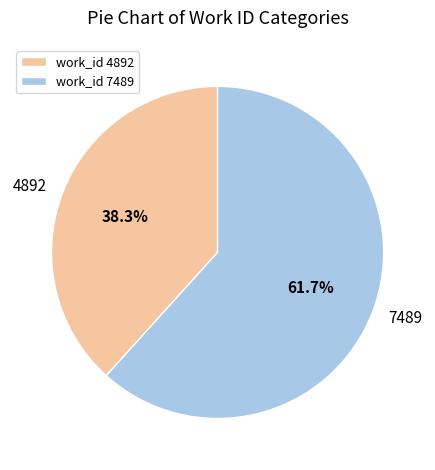

What is the ratio of the value at work_id 7489 to the value at work_id 4892?

1.6